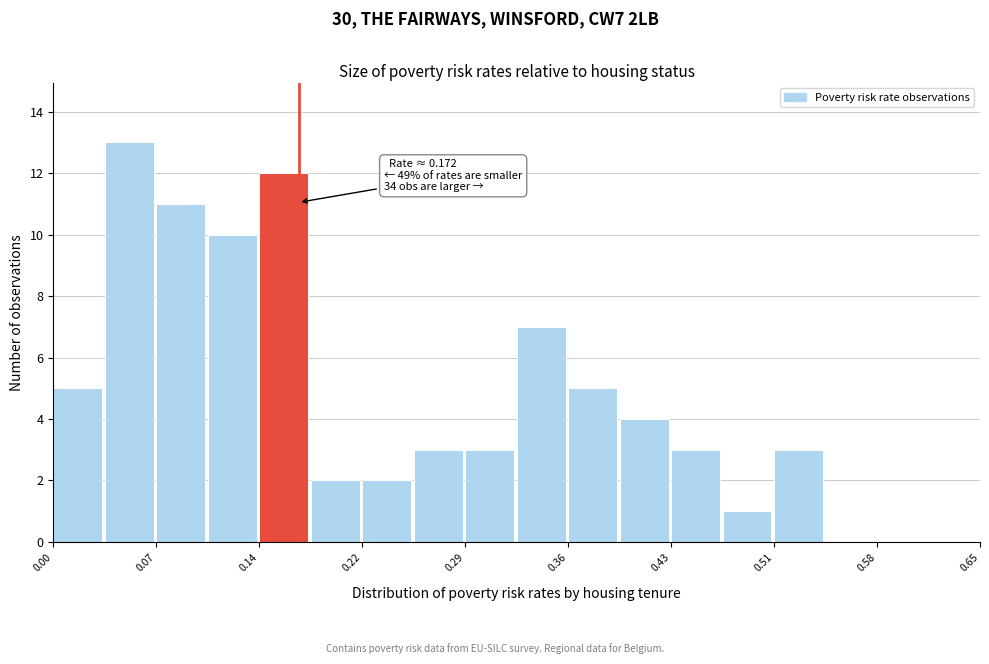

Around what value on the x-axis is the tallest bar? Give the approximate position of its centre, as read against the axis.

0.05